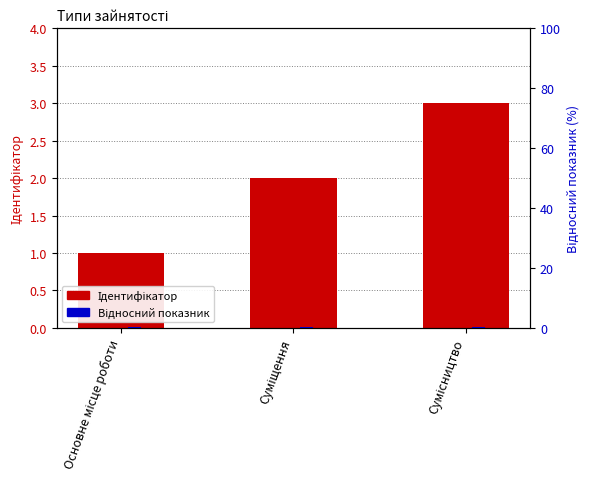

At which category is the sum across all series the highest?

Сумісництво